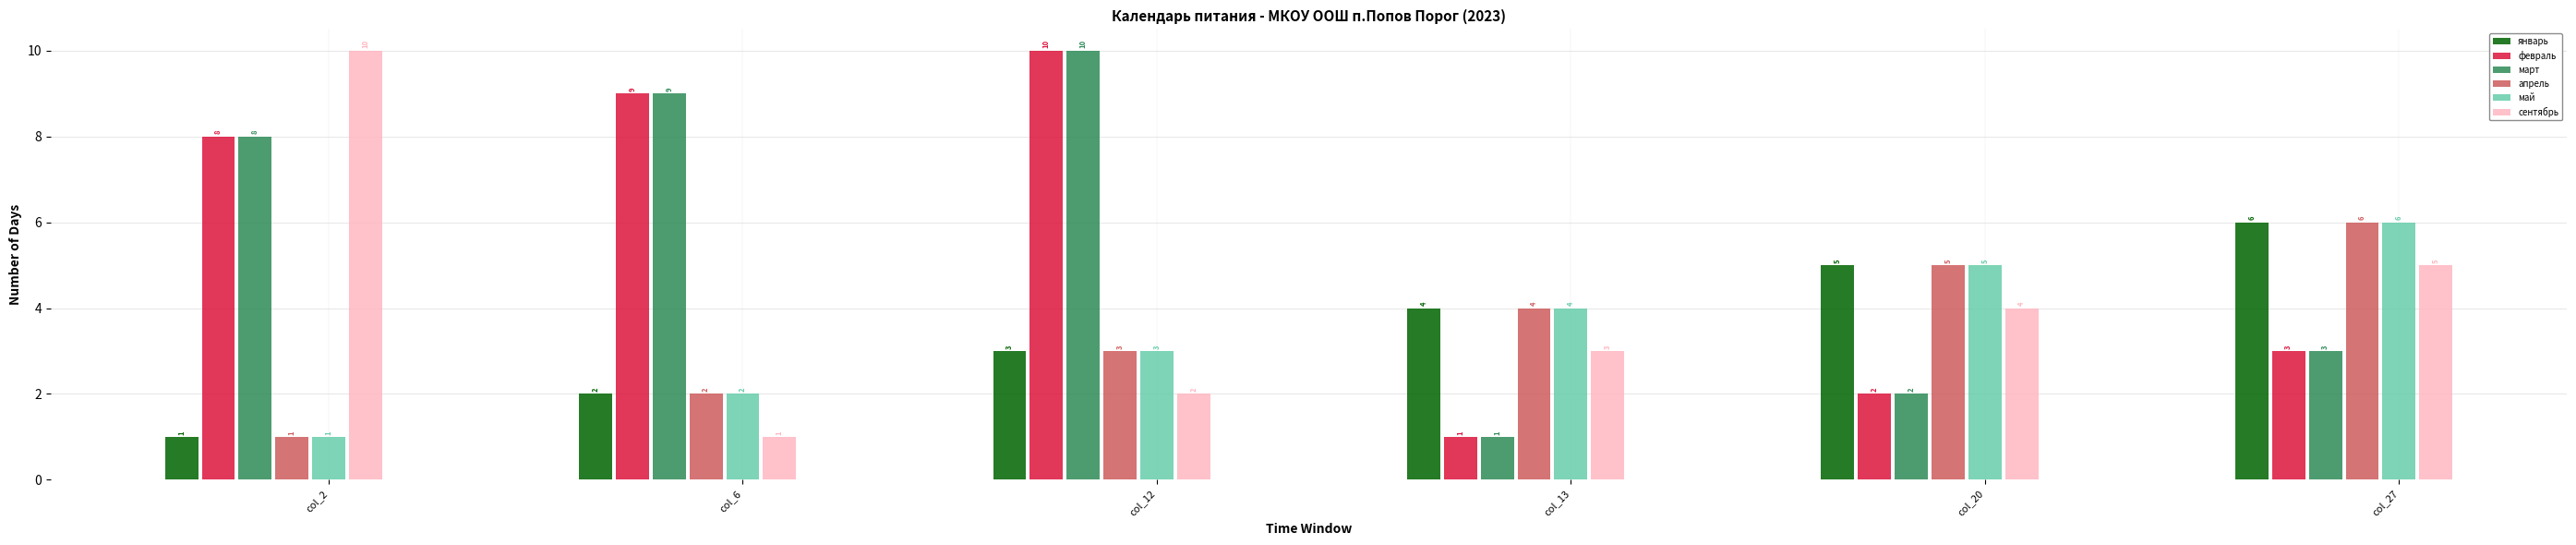

What is the total value across all series at col_27?

29